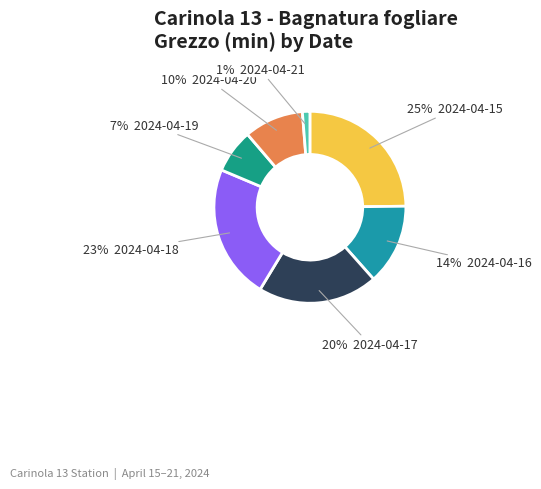

Is there a majority slice in this chart?

No